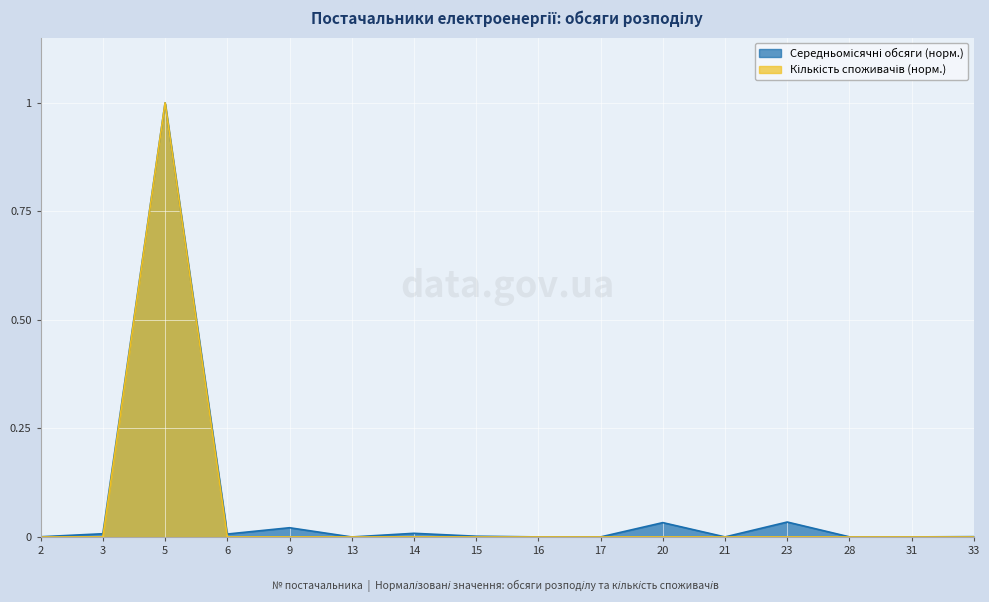

Reading left to right, transcribe all the data shown in this chart.

Кількість споживачів: 2=0.0	3=0.0	5=1.0	6=0.0	9=0.0	13=0.0	14=0.0	15=0.0	16=0.0	17=0.0	20=0.0	21=0.0	23=0.0	28=0.0	31=0.0	33=0.0
Середньомісячні обсяги: 2=0.0	3=0.0	5=1.0	6=0.0	9=0.0	13=0.0	14=0.0	15=0.0	16=0.0	17=0.0	20=0.0	21=0.0	23=0.0	28=0.0	31=0.0	33=0.0